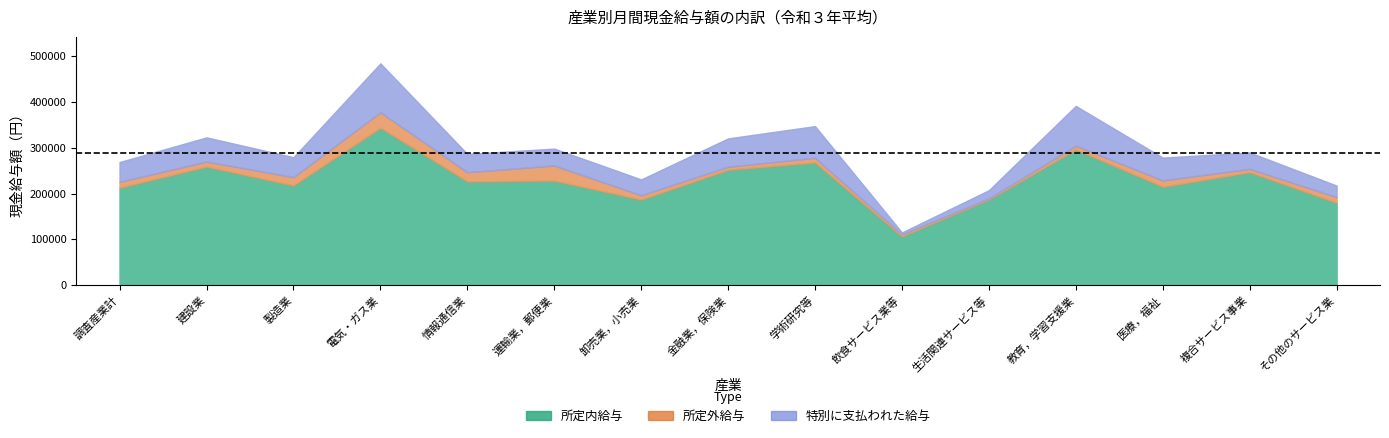

Does the chart display data point markers on the line(s)?

No